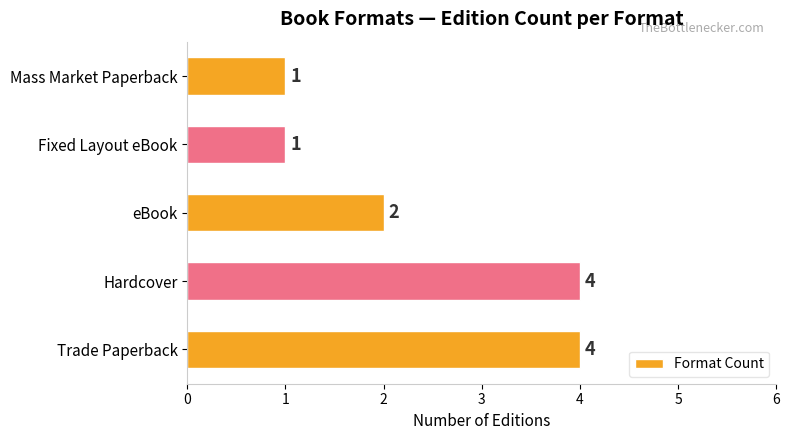

What is the greatest value displayed?

4